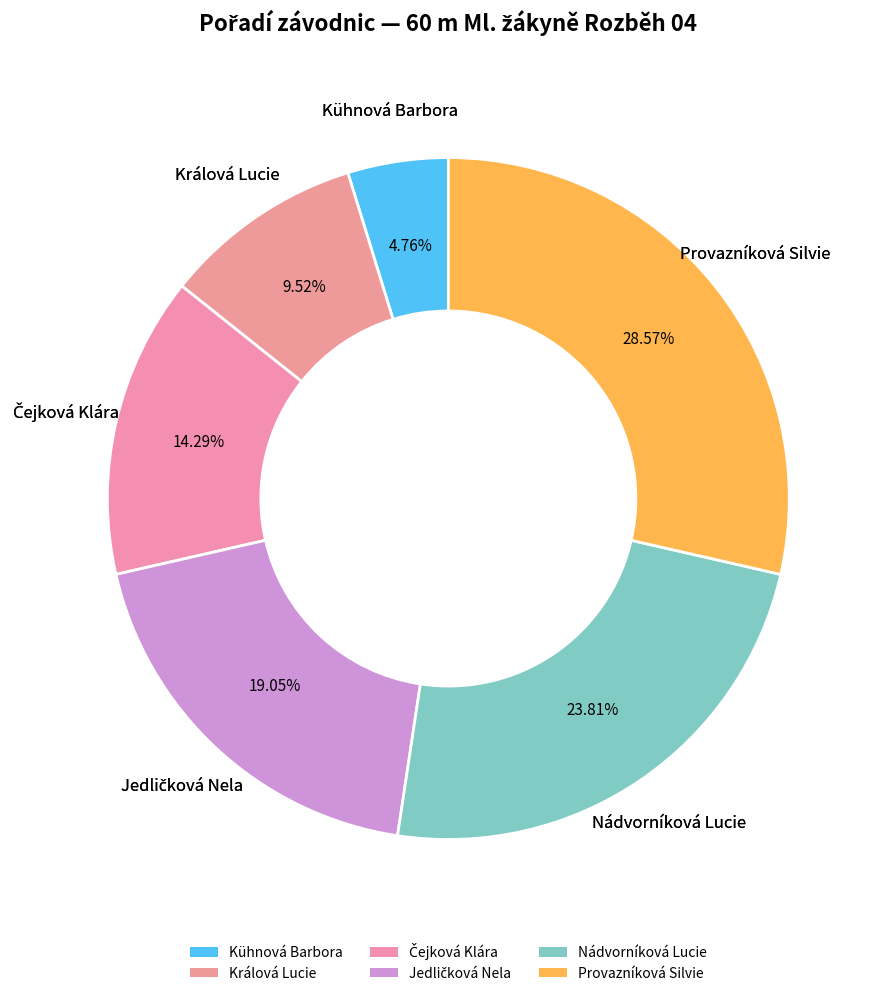

What percentage is the Kühnová Barbora slice, to the nearest percent?

5%